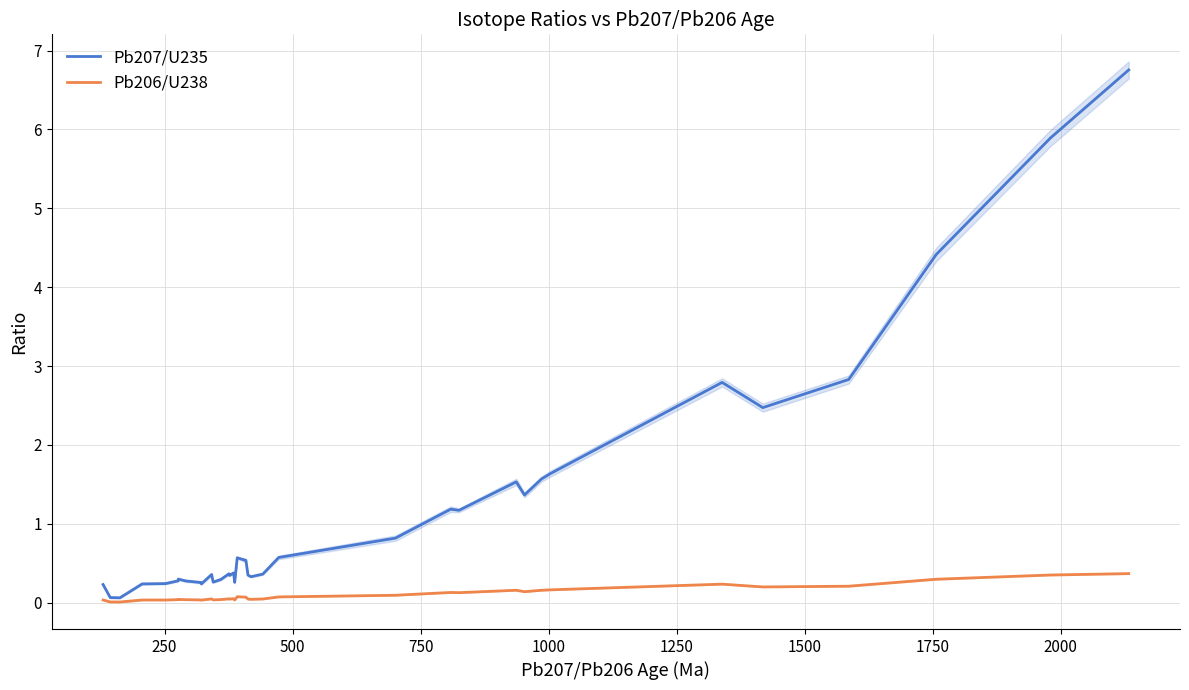

What are all the series names shown in the legend?

Pb207/U235, Pb206/U238